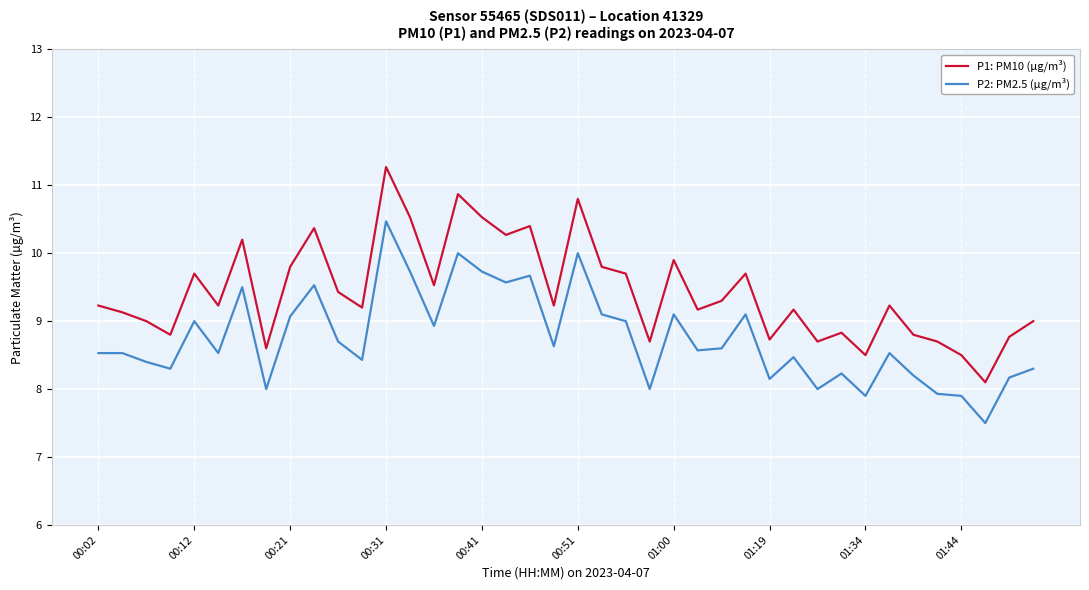

What is the minimum value shown in the chart?

7.5